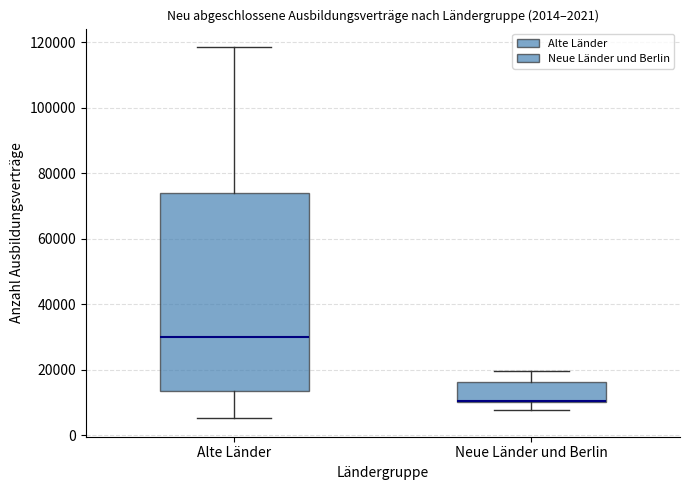

Which box is the tallest, from its lower edge to its upper edge?

Alte Länder